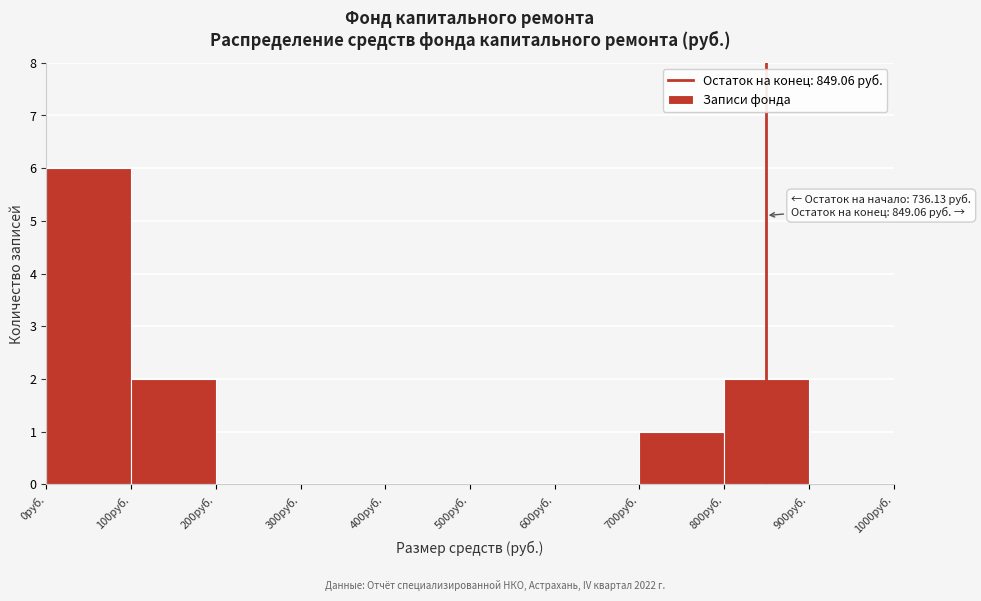

Over which range of the x-axis is the bar tallest?

0 to 100